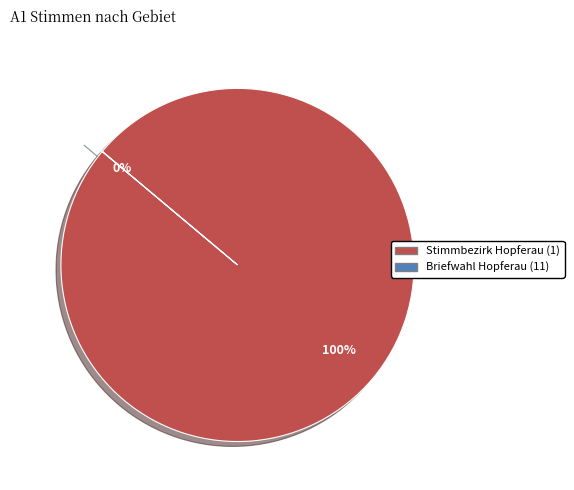

Is it true that Briefwahl Hopferau (11) is 11% of the pie?

False